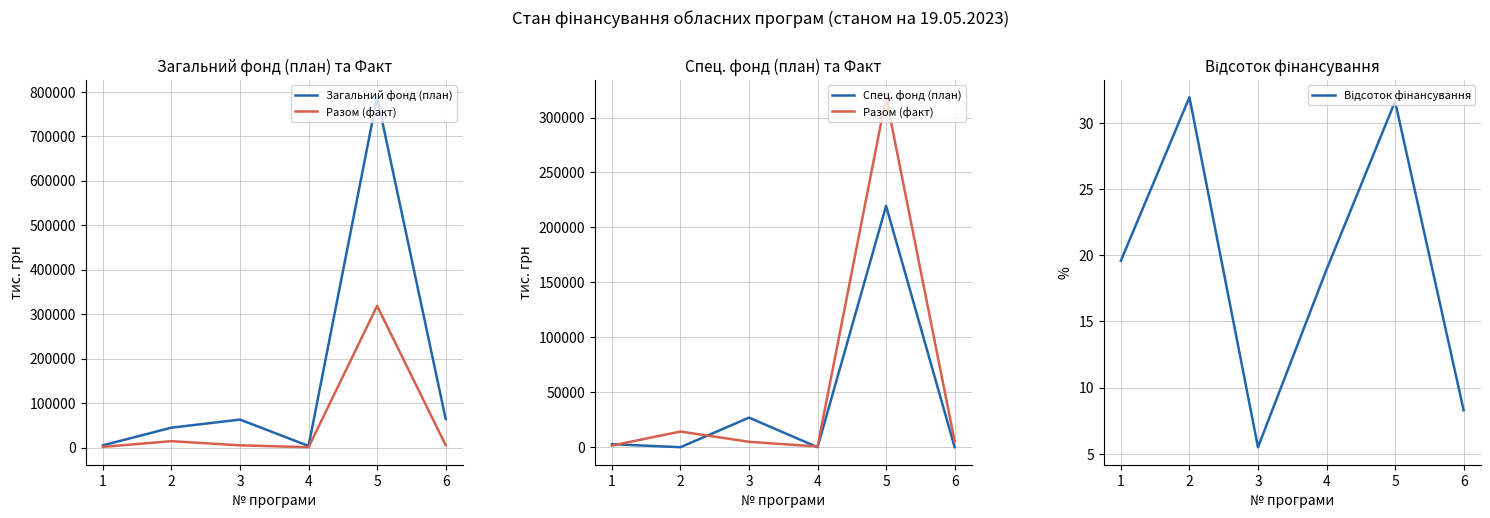

What value does the Разом (факт) series have at 5?

318491.8